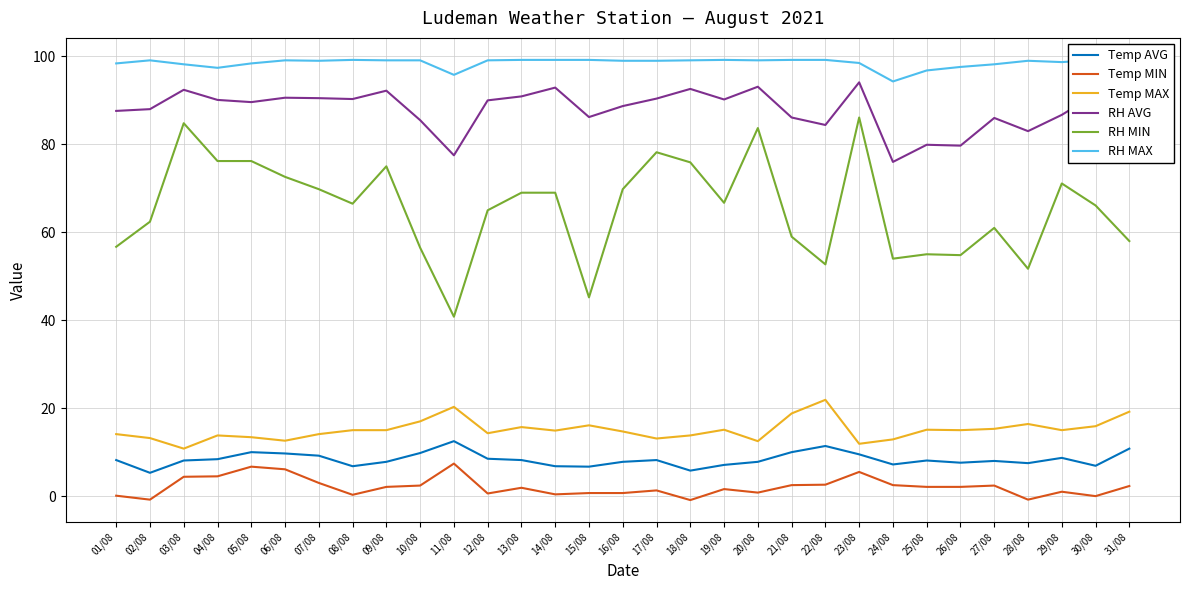

What is the difference between the maximum and minimum values in the RH MAX series?

4.9